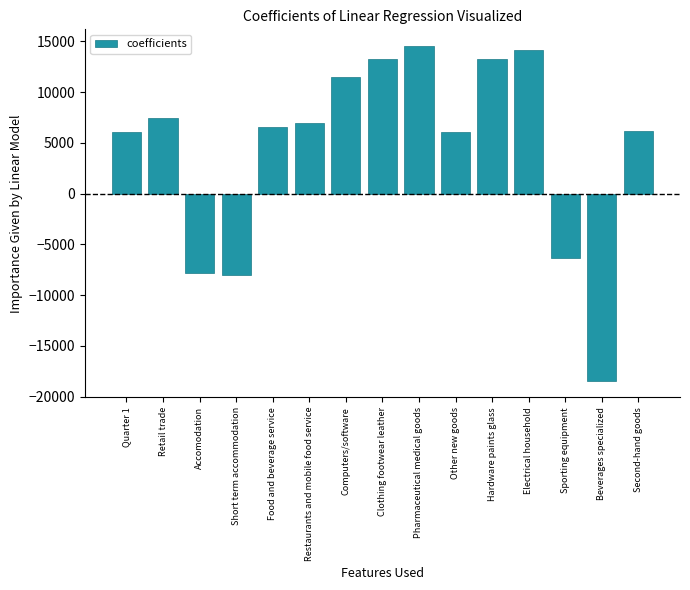

How many bars are there in total?

15